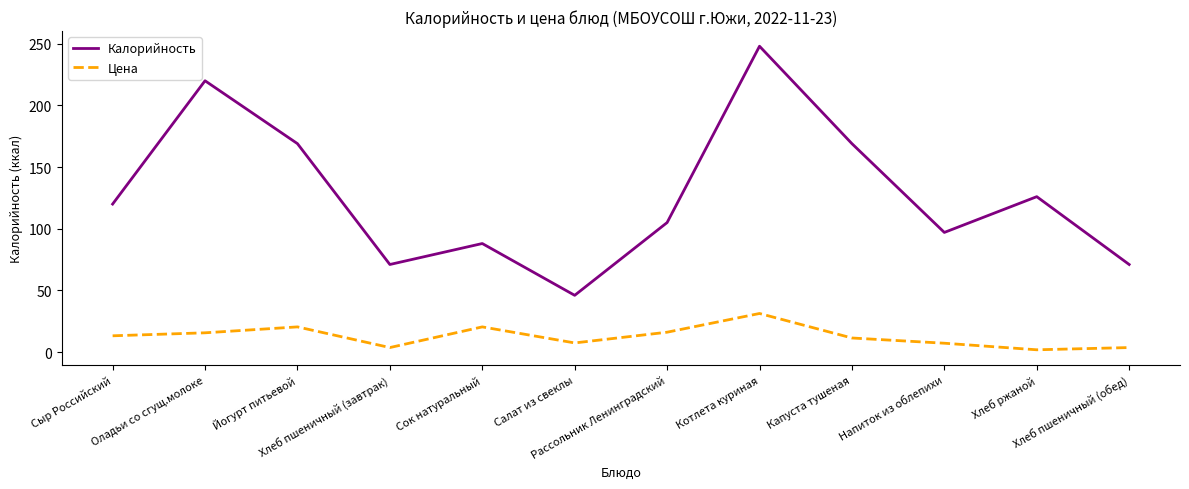

Which series has the largest range (max minus min)?

Калорийность